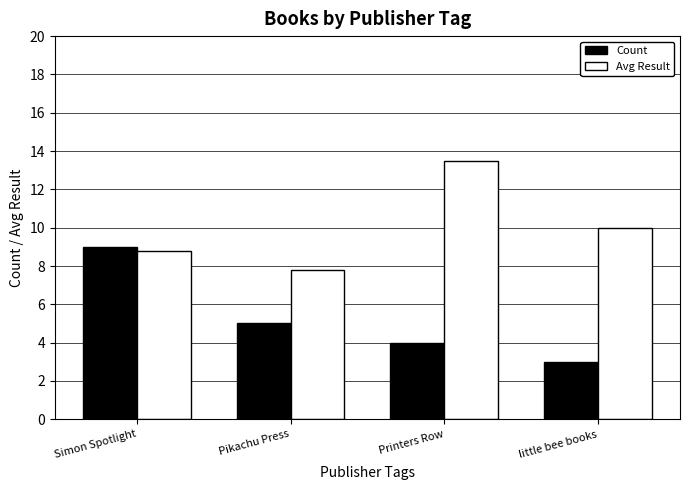

The Avg Result series shows 8.8 at Simon Spotlight. True or false?

True